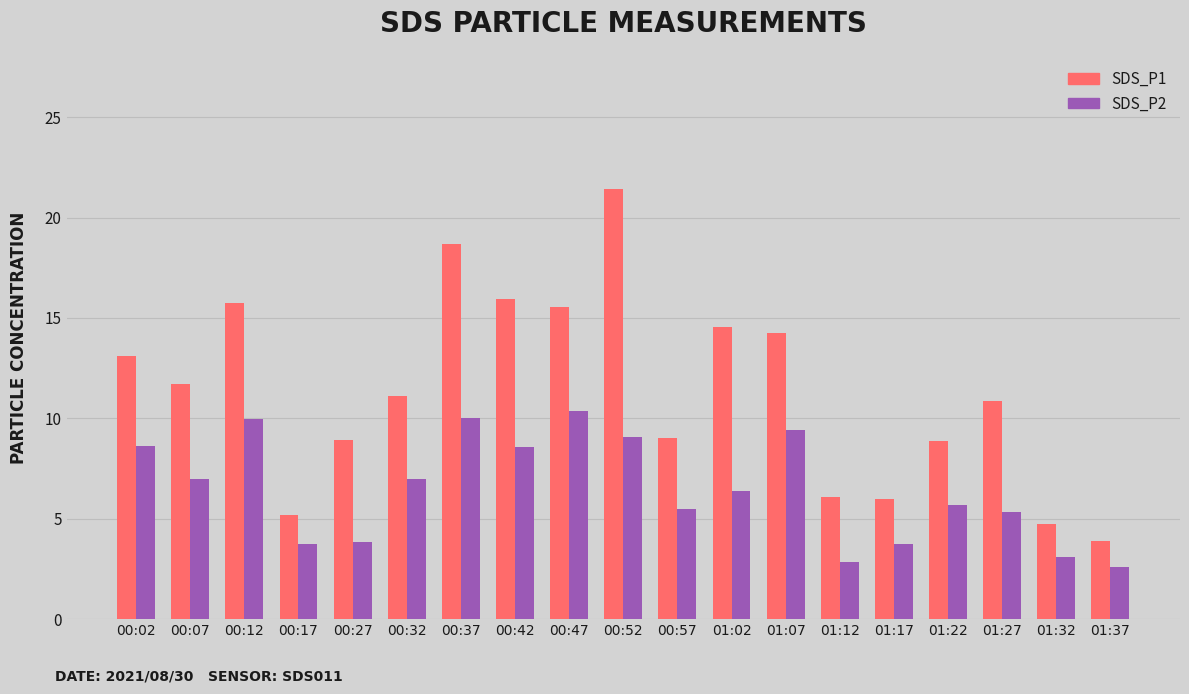

What is the sum of all SDS_P1 values?

215.6